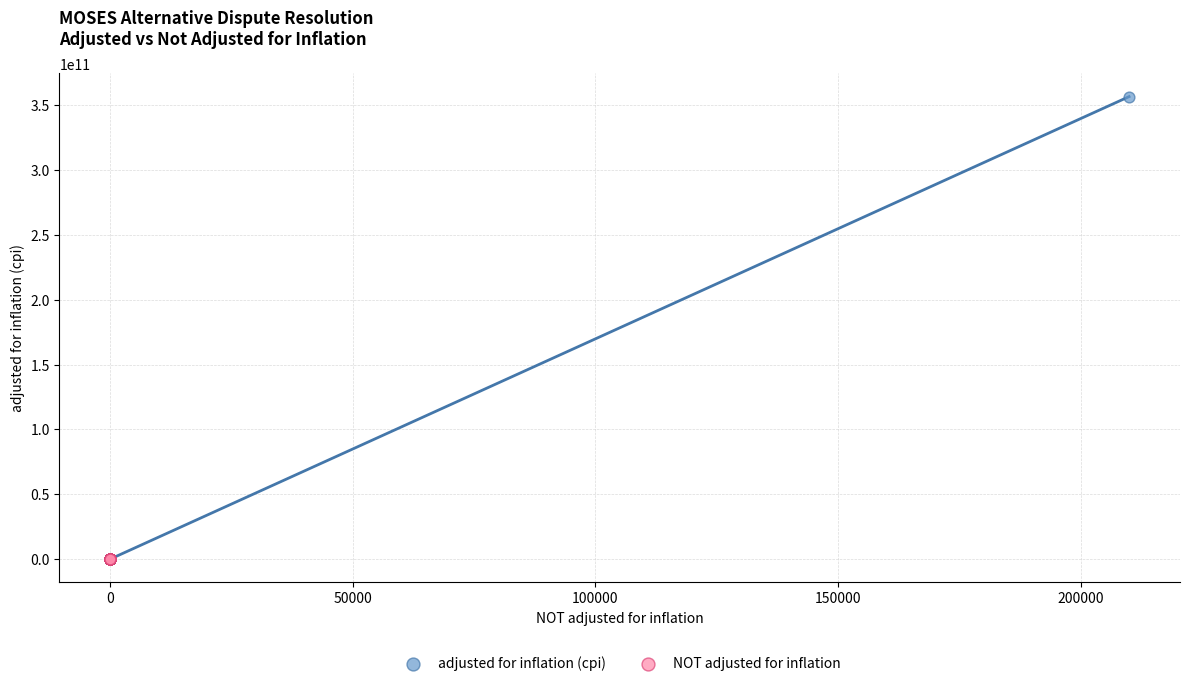

Which series contains the highest Y value?

adjusted for inflation (cpi)